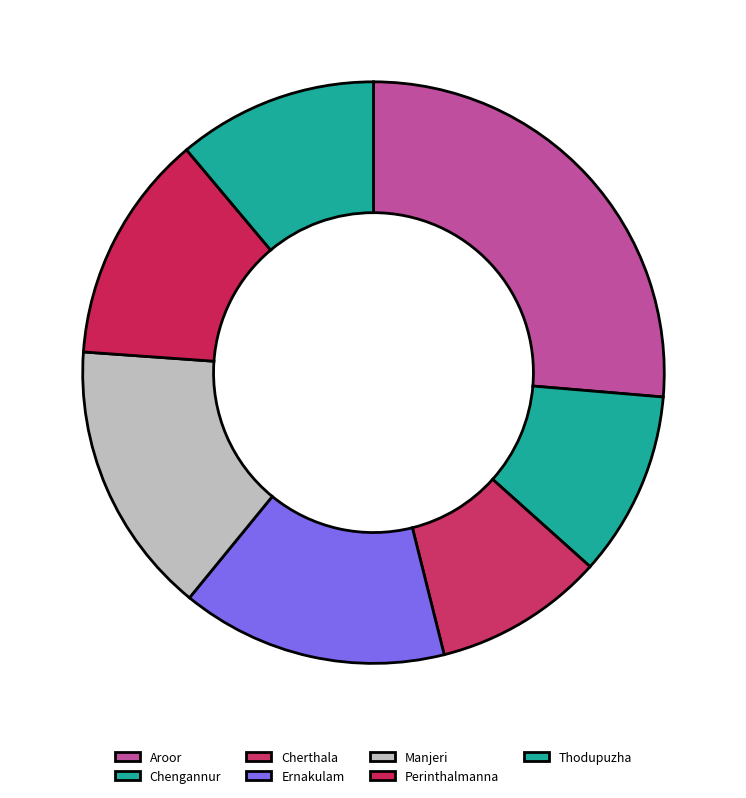

How many slices are in this pie chart?

7